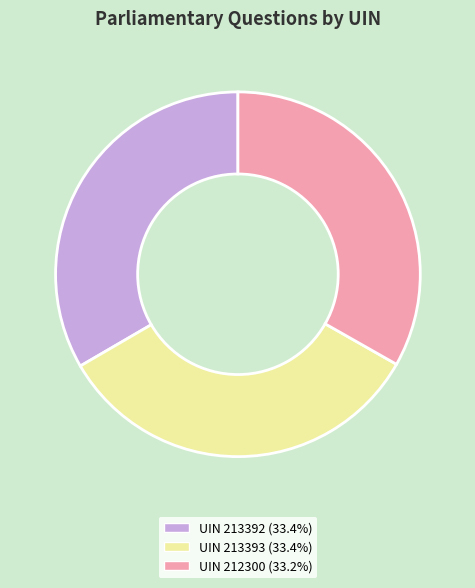

Is there any slice that represents more than half of the pie?

No